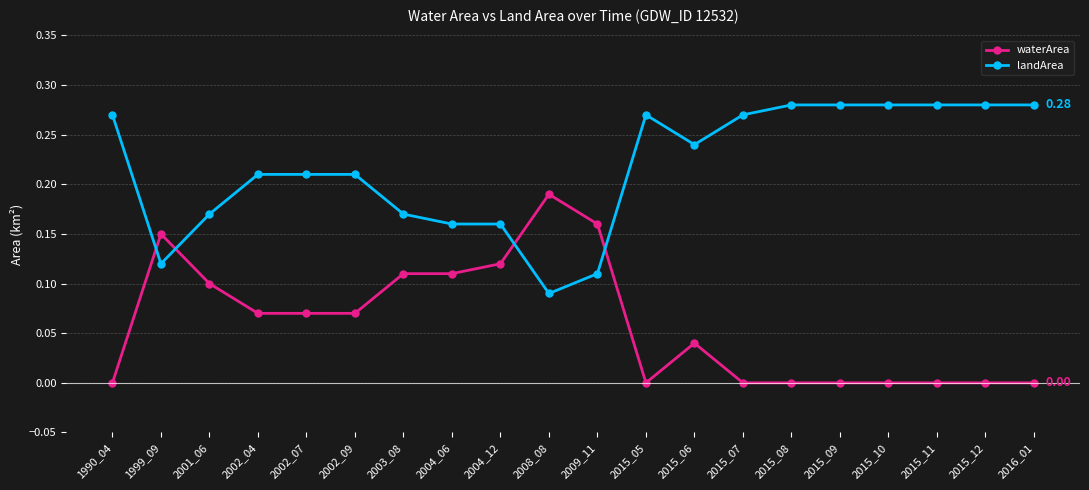

Is it true that waterArea equals 0.0 at 2015_12?

True